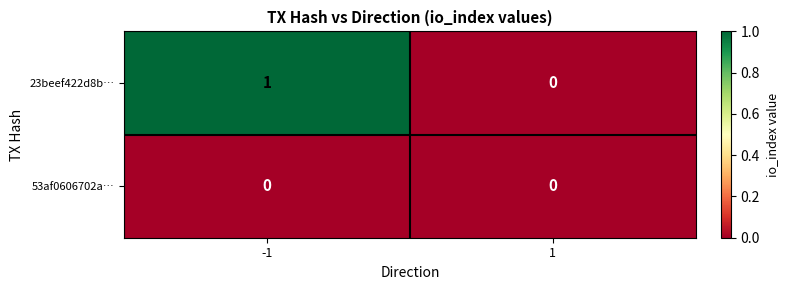

Between -1 and 1, which series saw the biggest shift?

23beef422d8b…